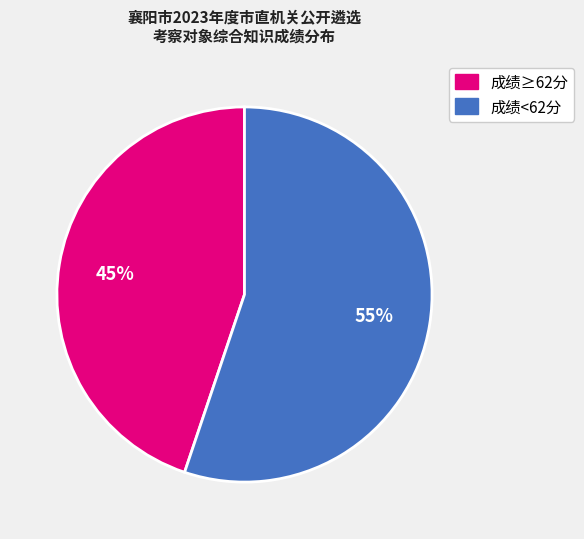

Does any single category account for the majority?

Yes